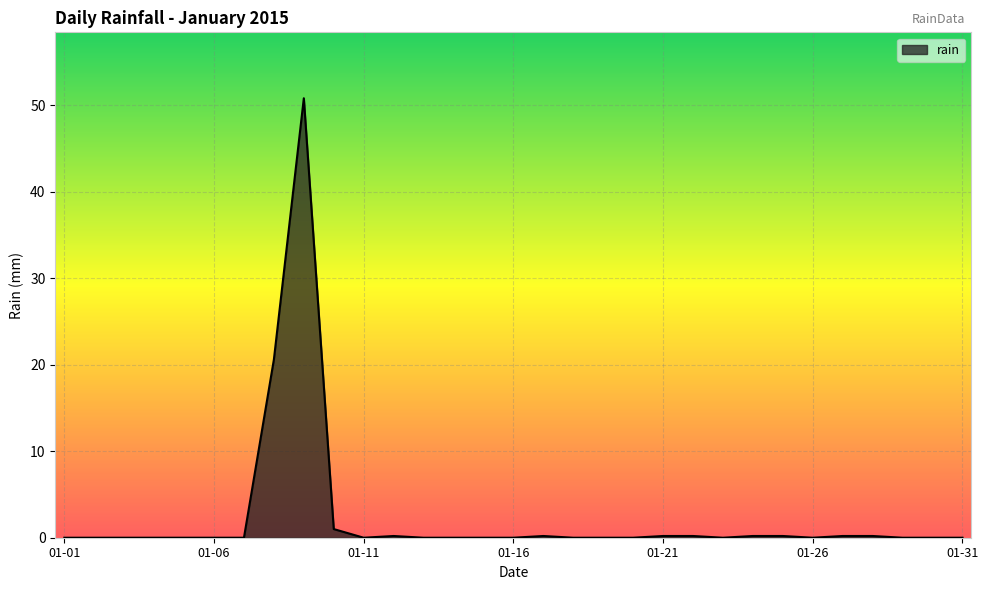

True or false: there are more than 0 points higher than both neighbors.

True